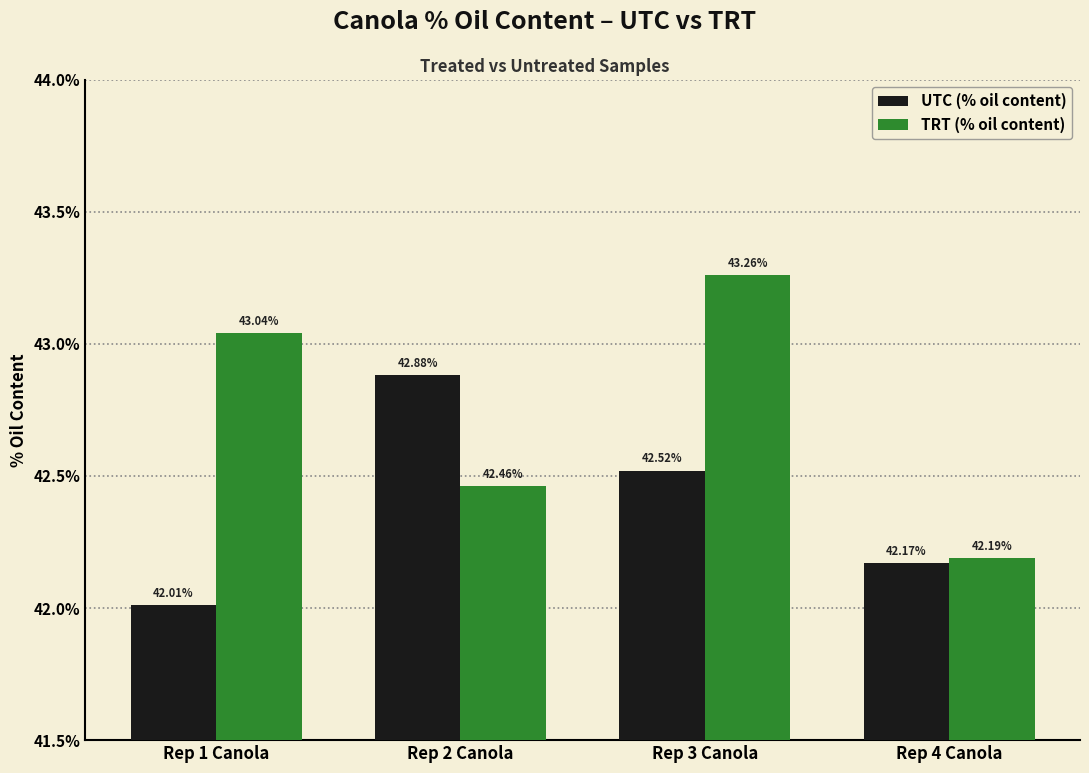

What is the difference between the highest and lowest values at Rep 1 Canola?

1.0